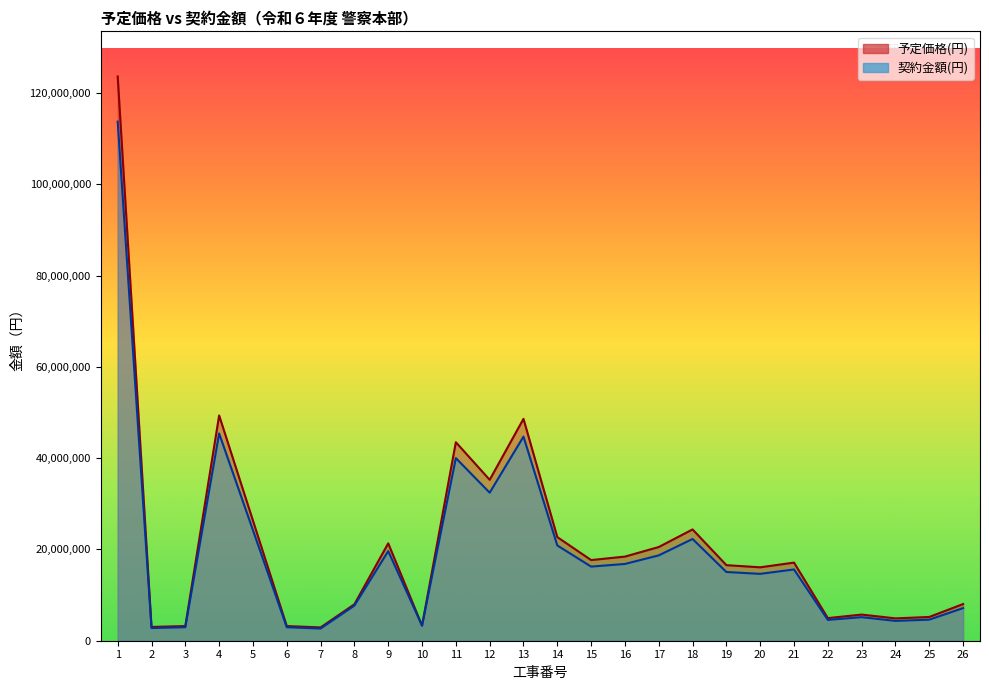

What is the total value across all series at 4?

94762800